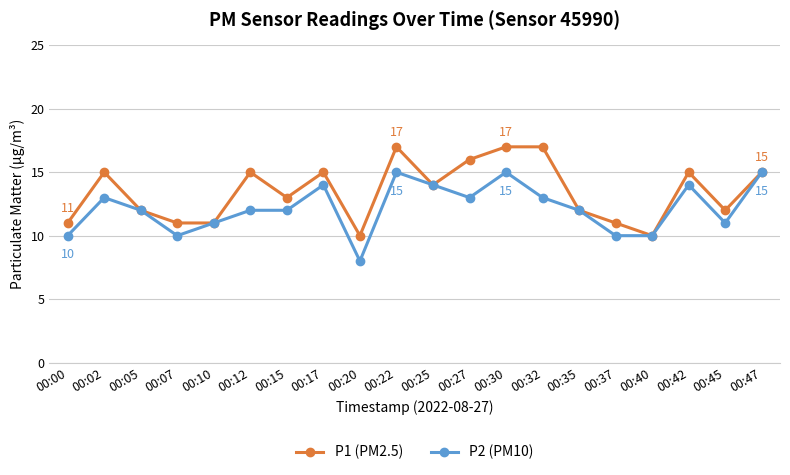

What is the difference between the highest and lowest values at 00:00?

1